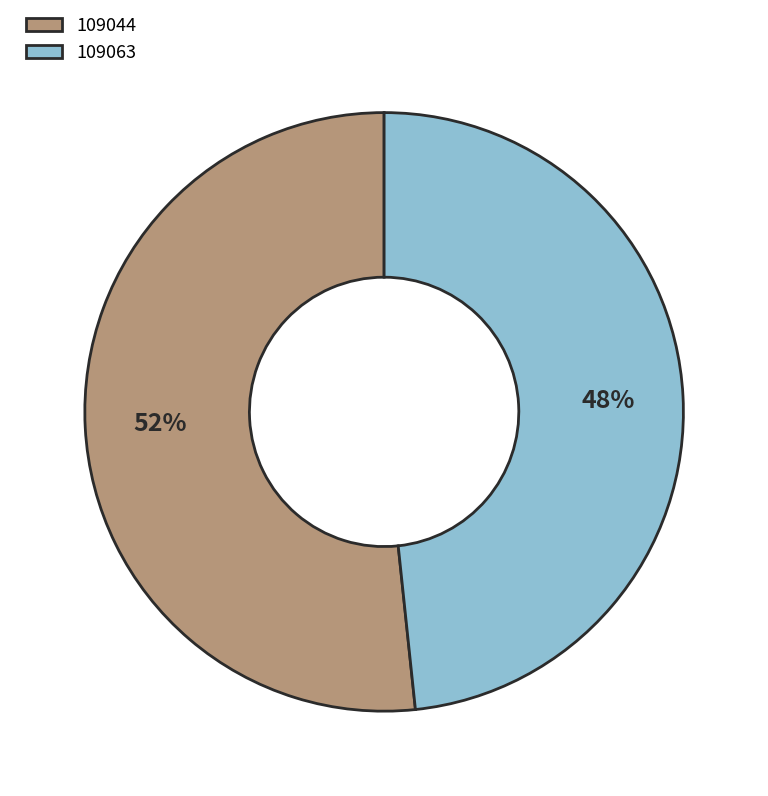

Which slice represents more than half of the pie?

109044